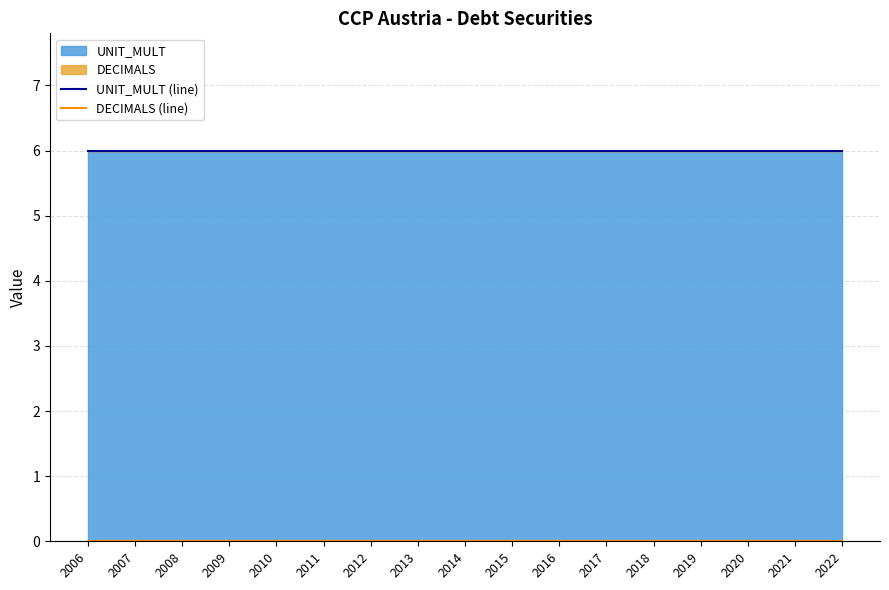

At which category does the chart reach its minimum across all series?

2006